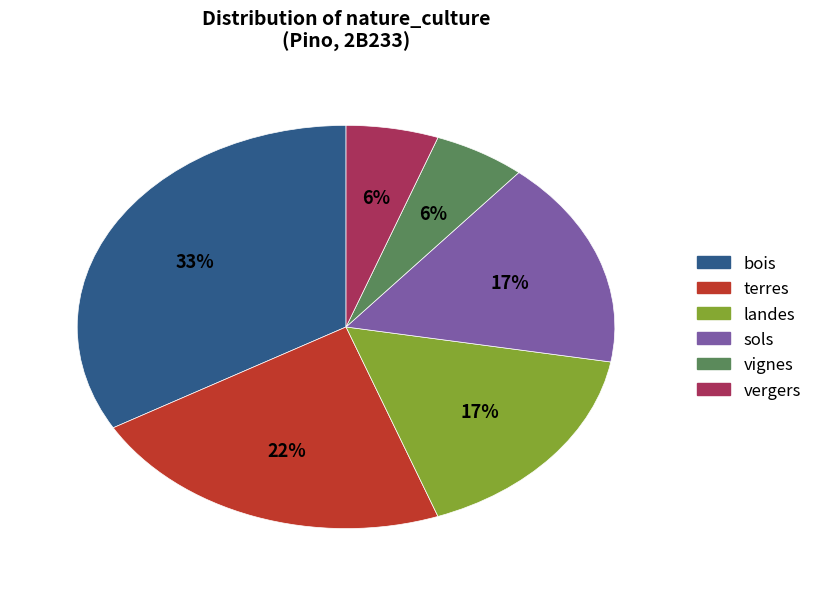

How many slices are in this pie chart?

6